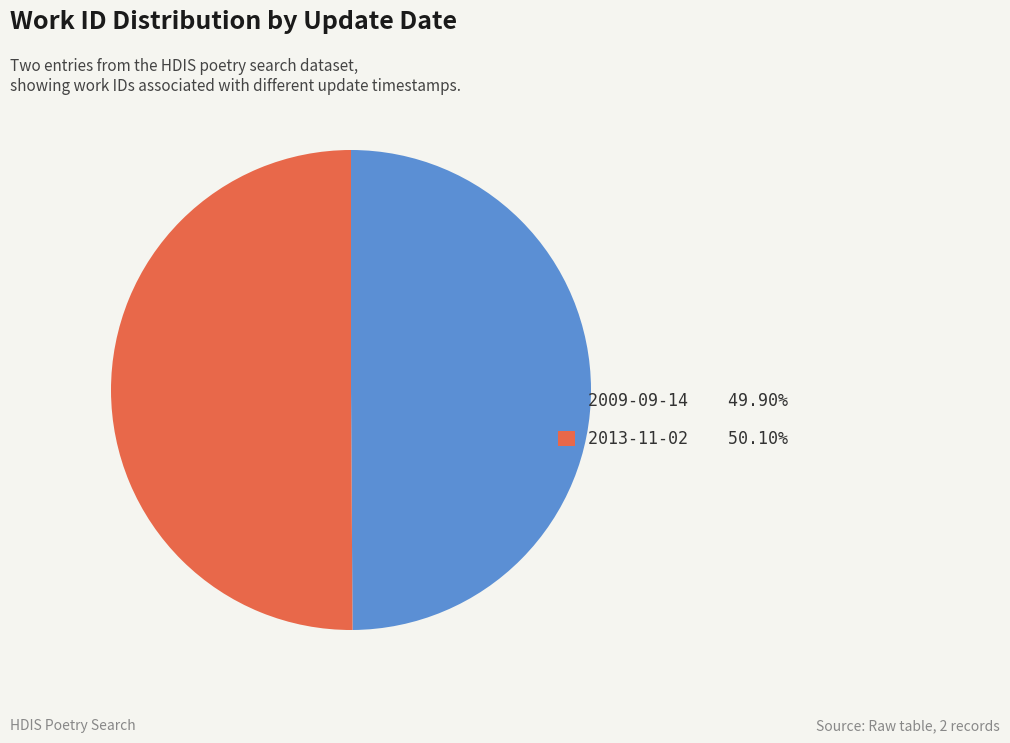

Approximately how many times larger is the value at 2009-09-14 compared to 2013-11-02?

1.0